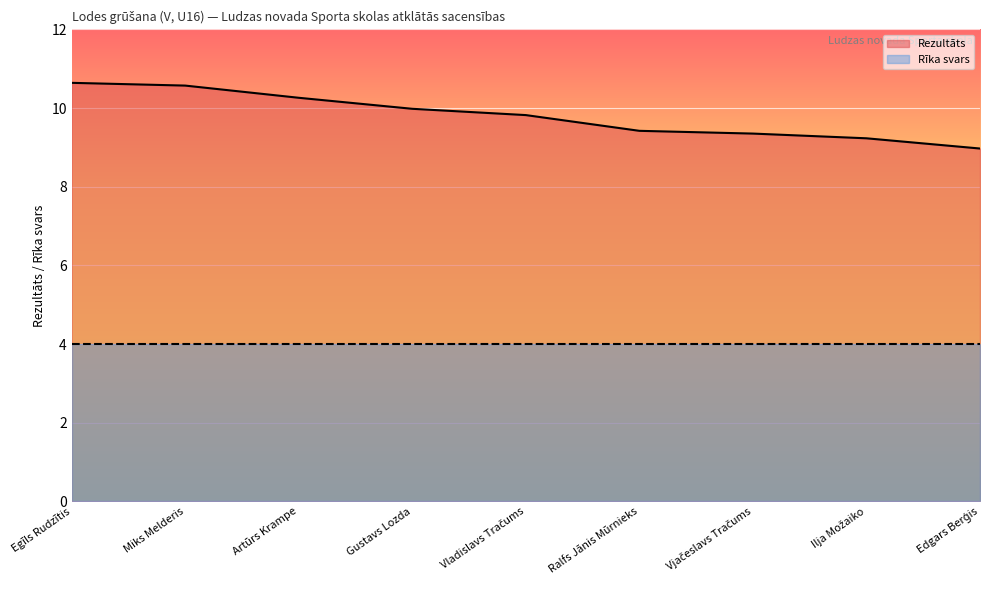

At which label is the value closest to 9?

Edgars Berģis